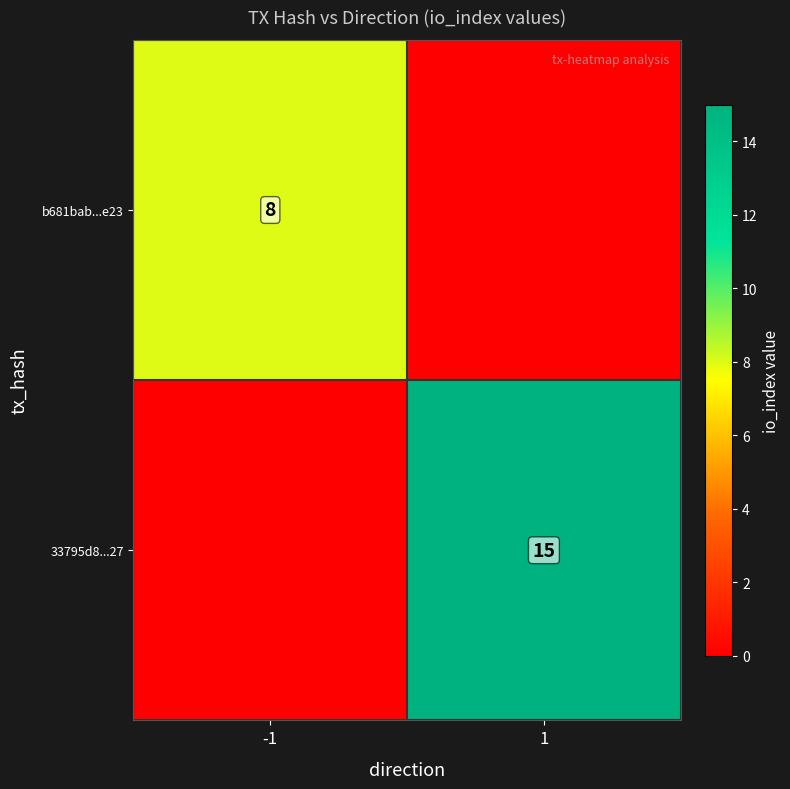

Is the value of 33795d8...27 at 1 greater than the value of b681bab...e23 at -1?

Yes